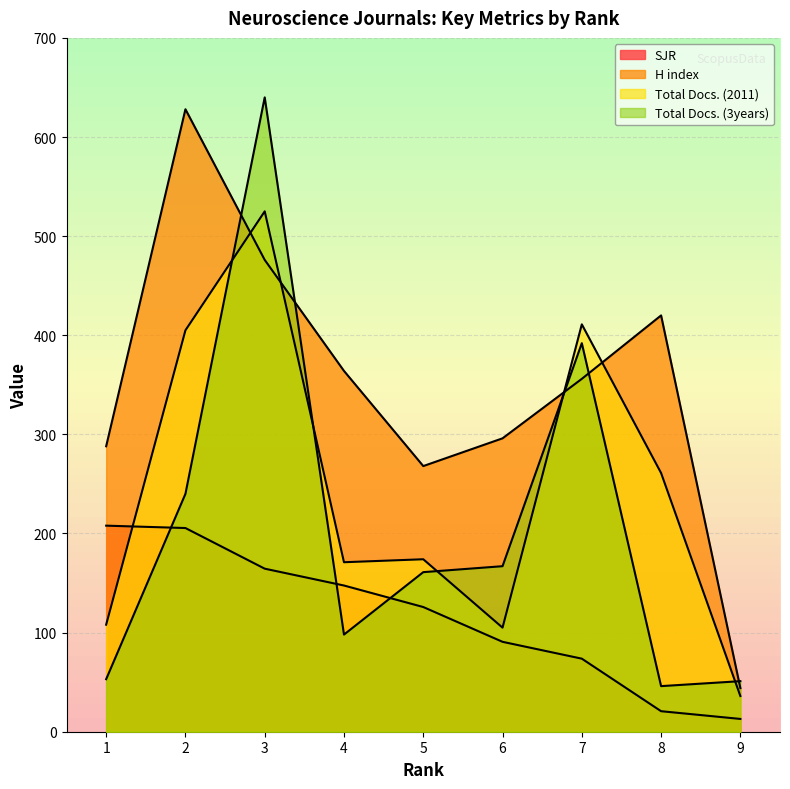

Reading right to left, what are all the values shown in this chart?

SJR: 12.9	20.7	73.7	90.7	125.8	147.5	164.5	205.5	207.9
H index: 44.0	420.0	356.0	296.0	268.0	364.0	476.0	628.0	288.0
Total Docs. (2011): 36.0	261.0	411.0	105.0	174.0	171.0	525.0	405.0	108.0
Total Docs. (3years): 51.0	46.0	392.0	167.0	161.0	98.0	640.0	240.0	53.0